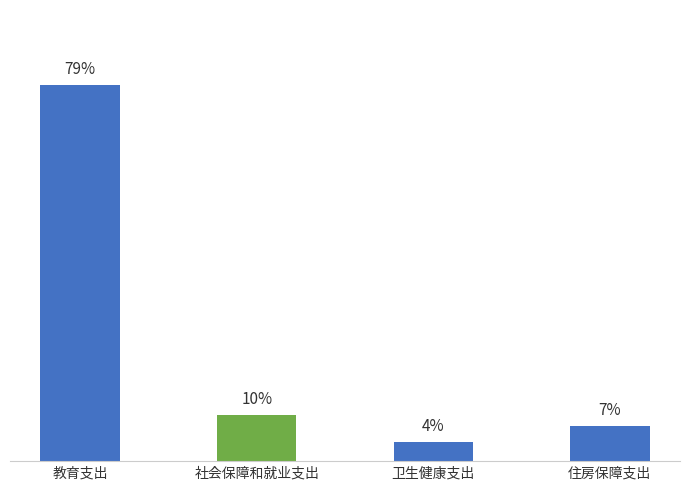

Which label corresponds to the largest value in the chart?

教育支出